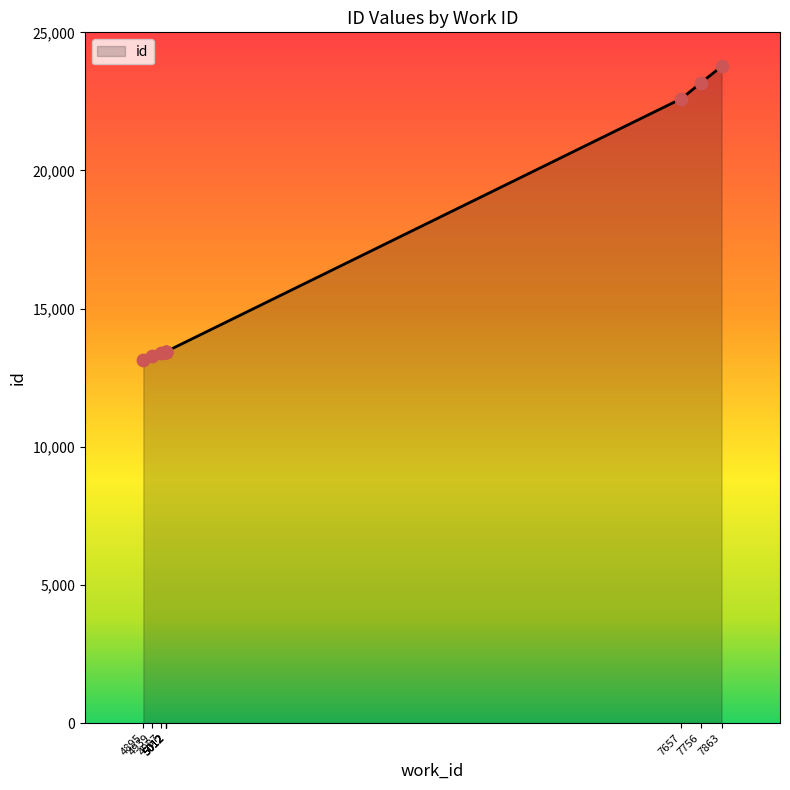

What is the ratio of the value at 5012 to the value at 7756?

0.6